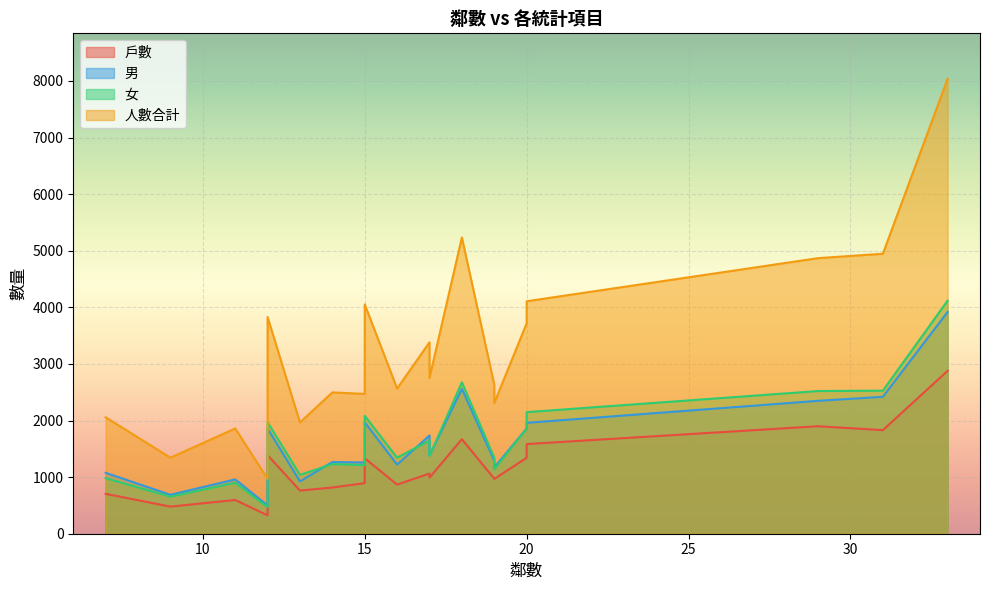

How many data points in 男 are above 1380?

9